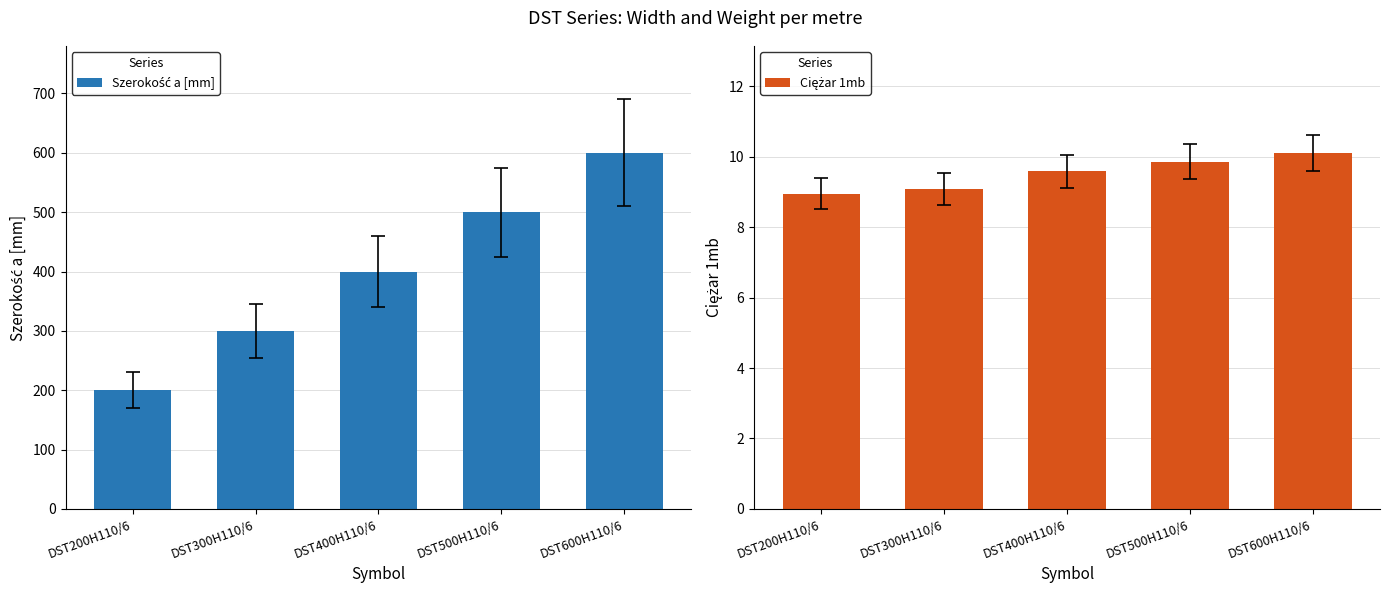

Reading left to right, what are all the values shown in this chart?

Szerokość a [mm]: 200.0	300.0	400.0	500.0	600.0
Ciężar 1mb: 8.9	9.1	9.6	9.9	10.1